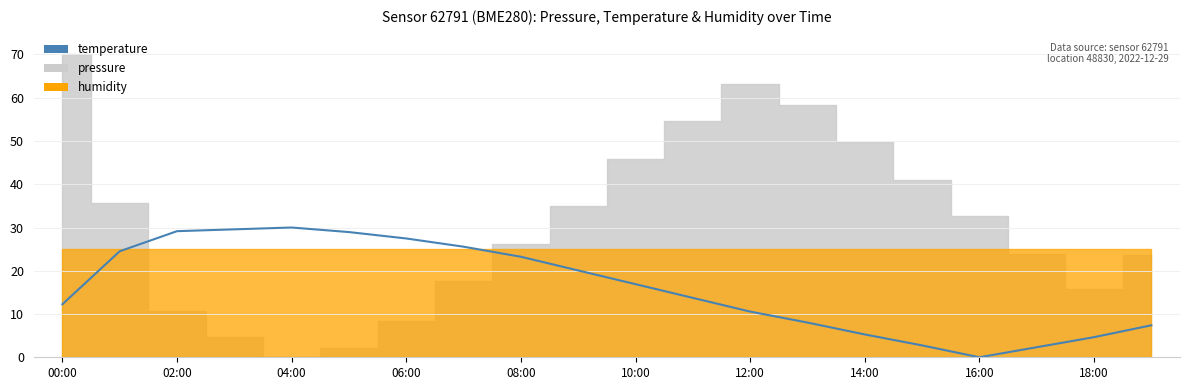

Between 12:00 and 02:00, which is larger?

02:00